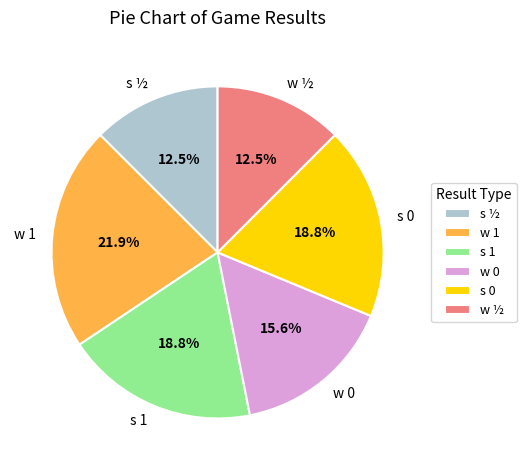

Count the number of slices in the pie.

6